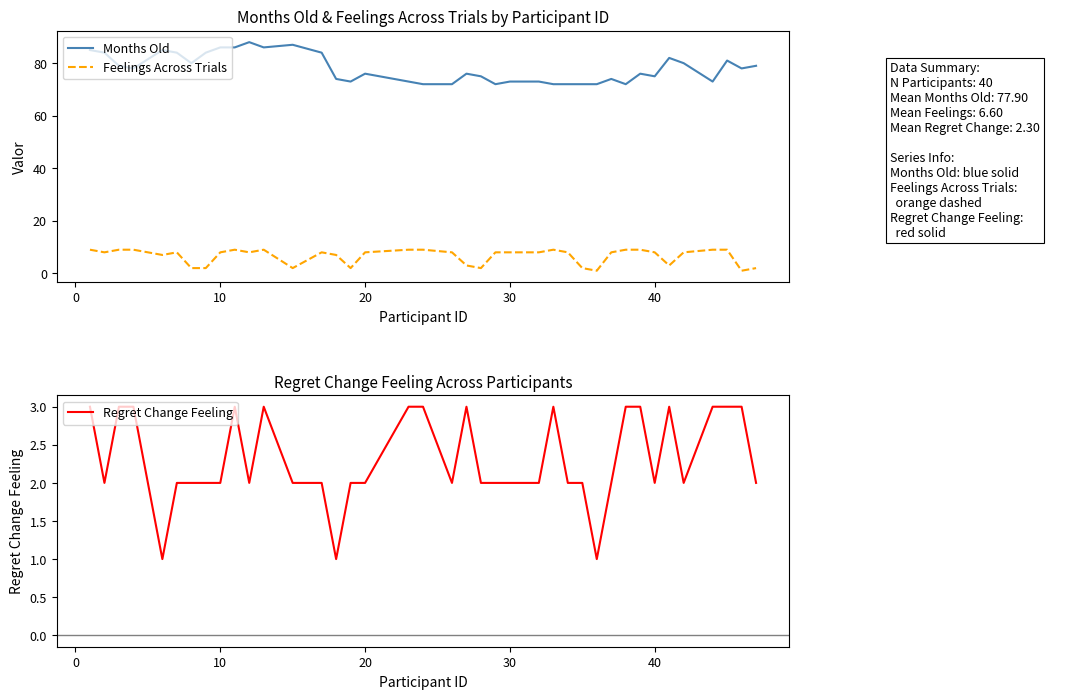

What is the highest value of the Feelings Across Trials series?

9